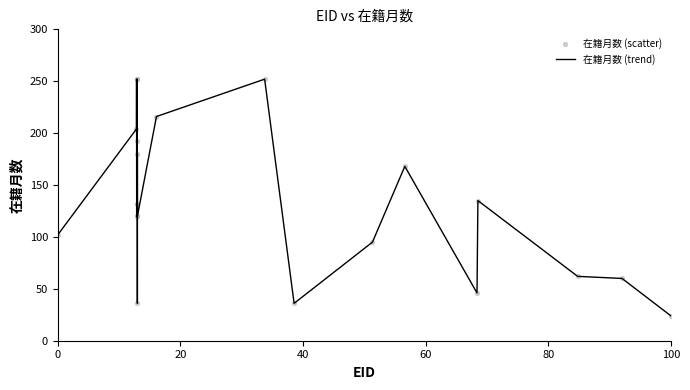

What is the smallest value displayed?

24